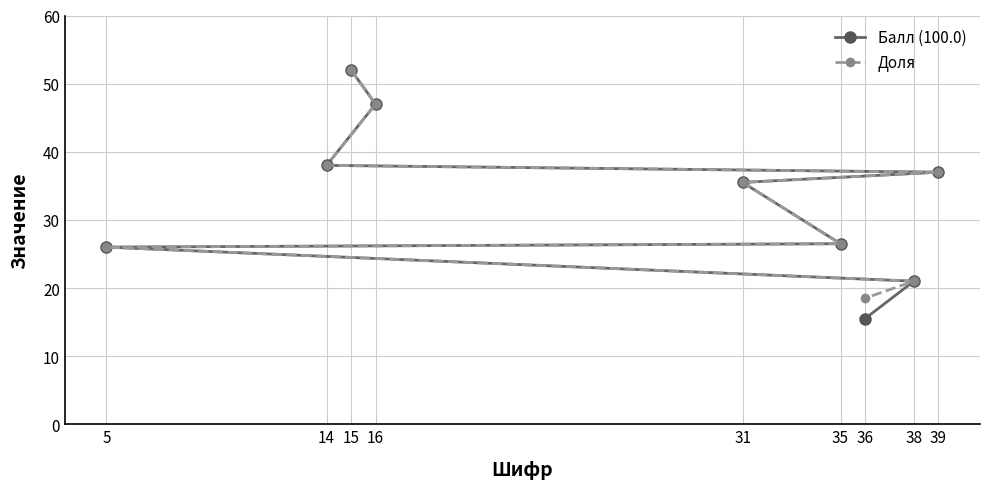

What is the difference between the Доля values at 14 and 5?

12.0